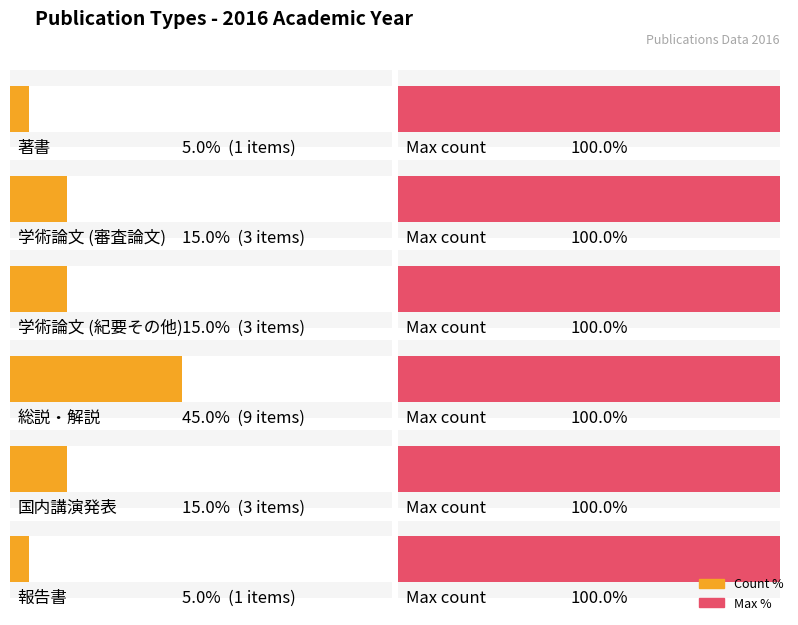

The chart shows a value of 1 at 著書. True or false?

False